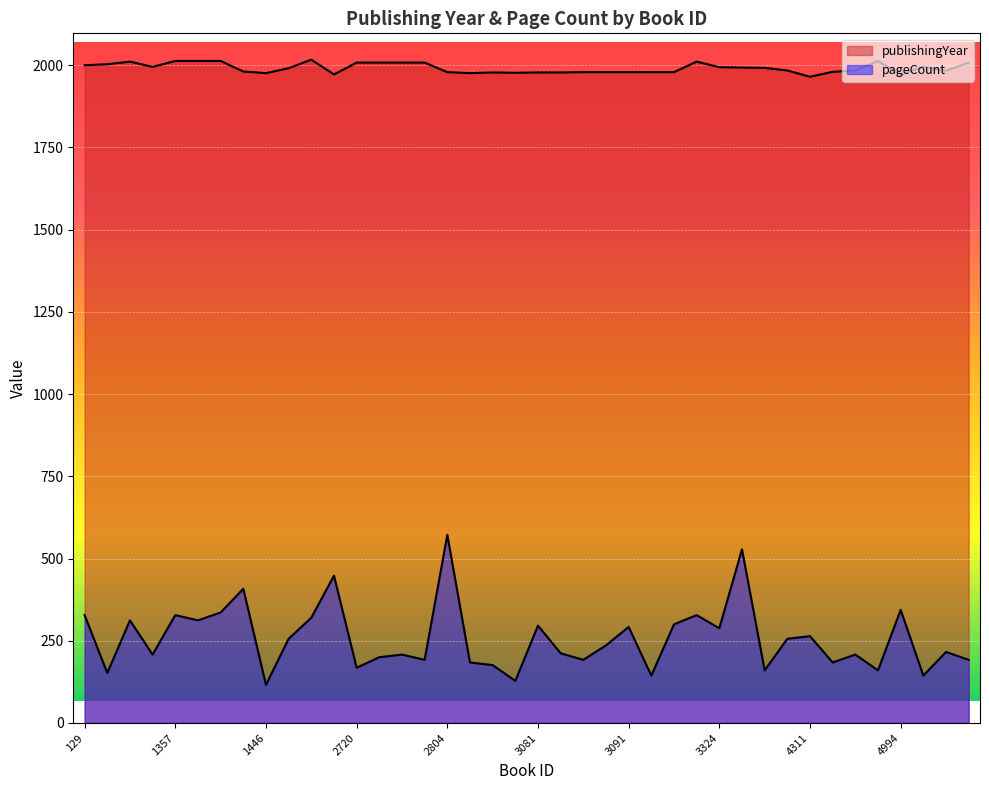

Is it true that pageCount equals 349 at 4311?

False